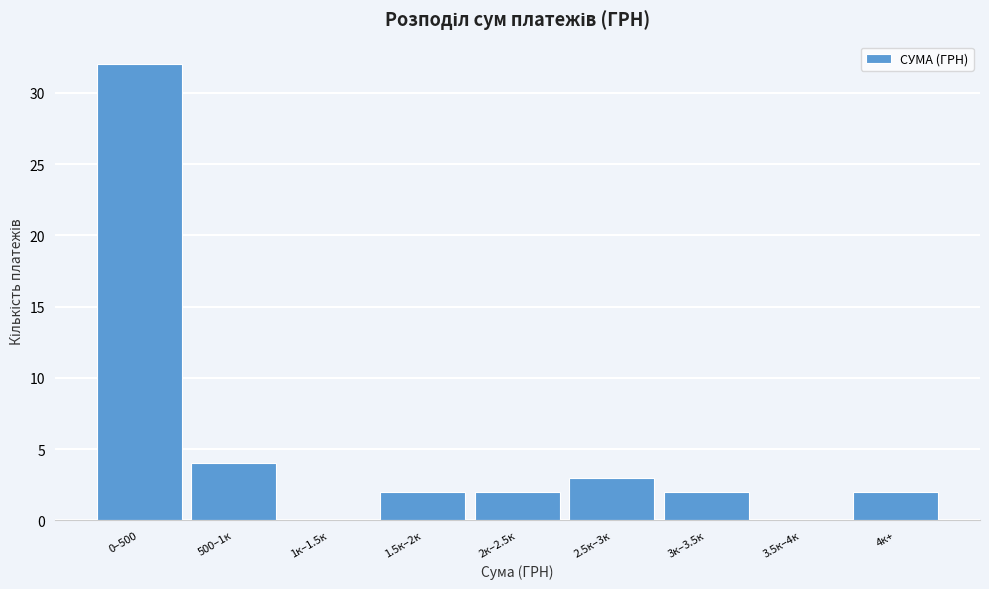

Reading left to right, what are all the values shown in this chart?

0–500=32	500–1к=4	1к–1.5к=0	1.5к–2к=2	2к–2.5к=2	2.5к–3к=3	3к–3.5к=2	3.5к–4к=0	4к+=2